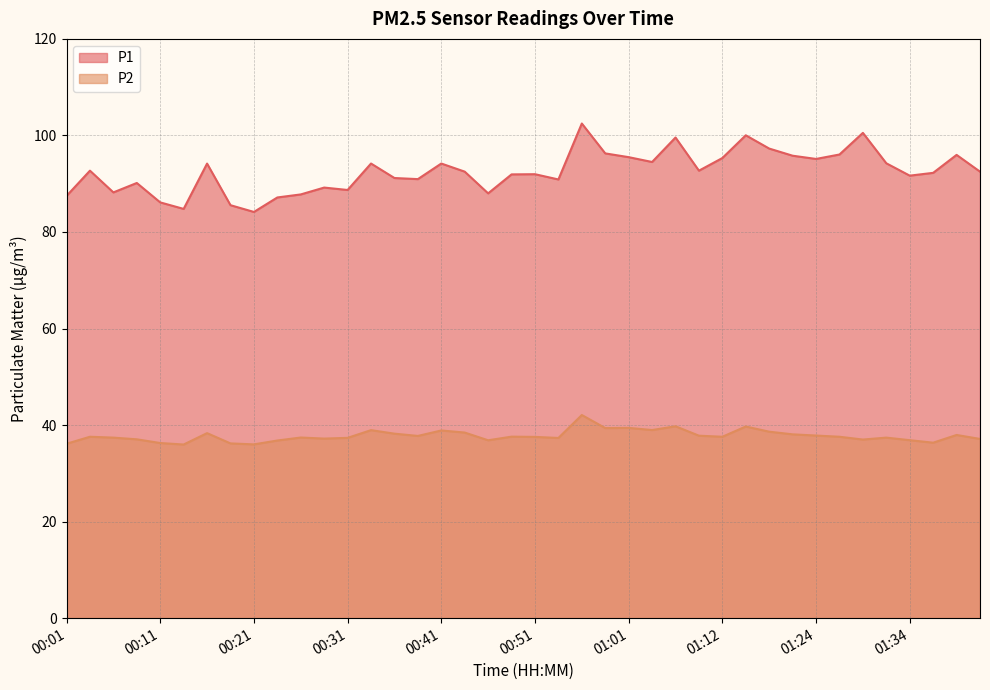

What is the spread (max minus min) of values at 00:41?

55.3